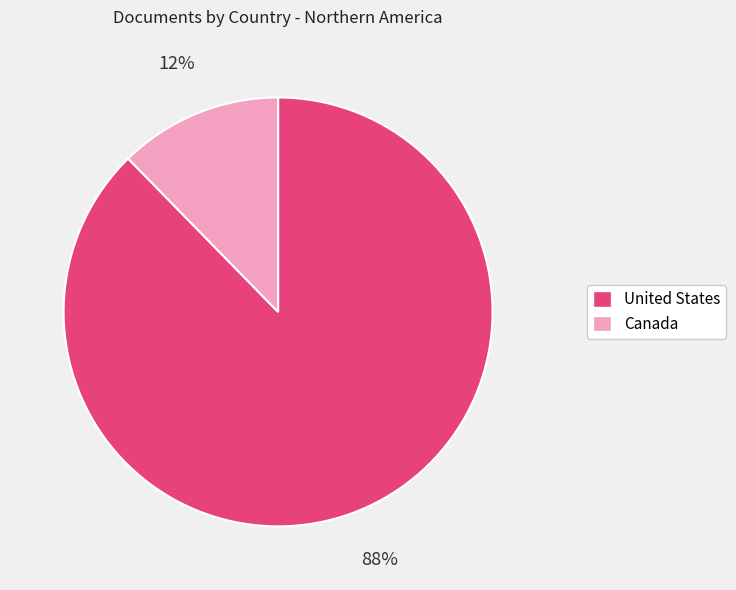

To the nearest percent, what portion does Canada represent?

12%